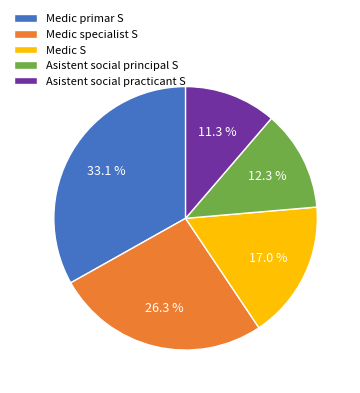

The Asistent social practicant S slice represents 1% of the pie. True or false?

False